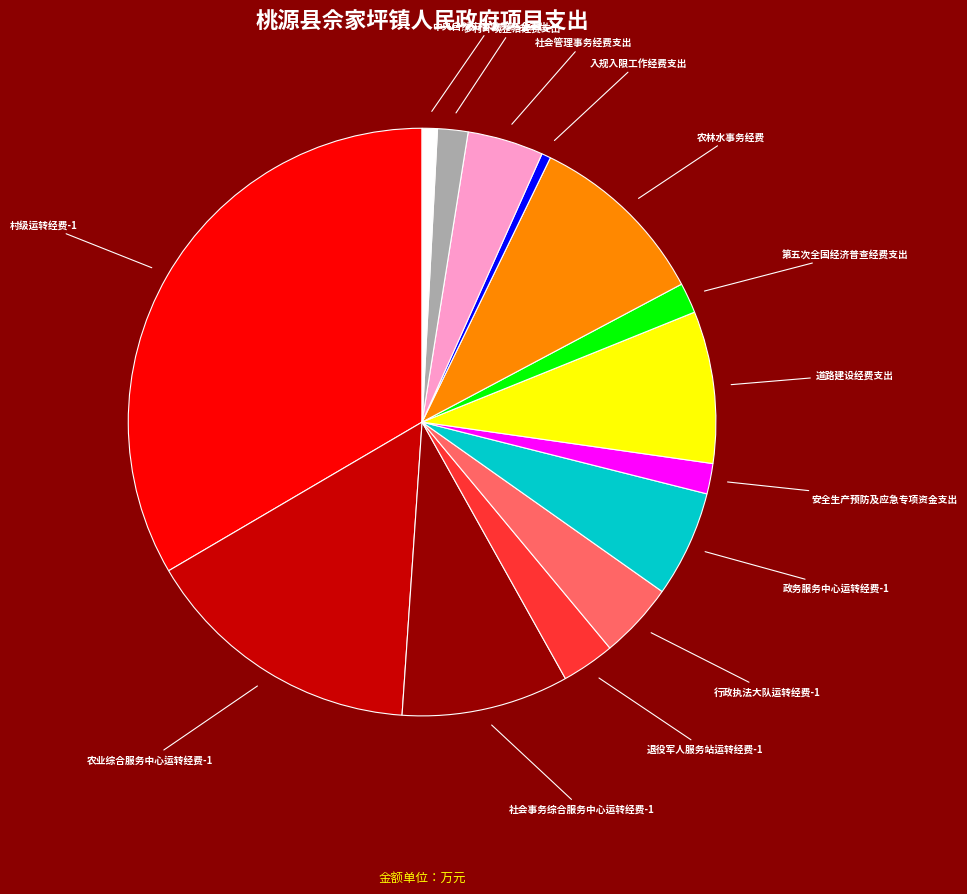

Count the number of slices in the pie.

14